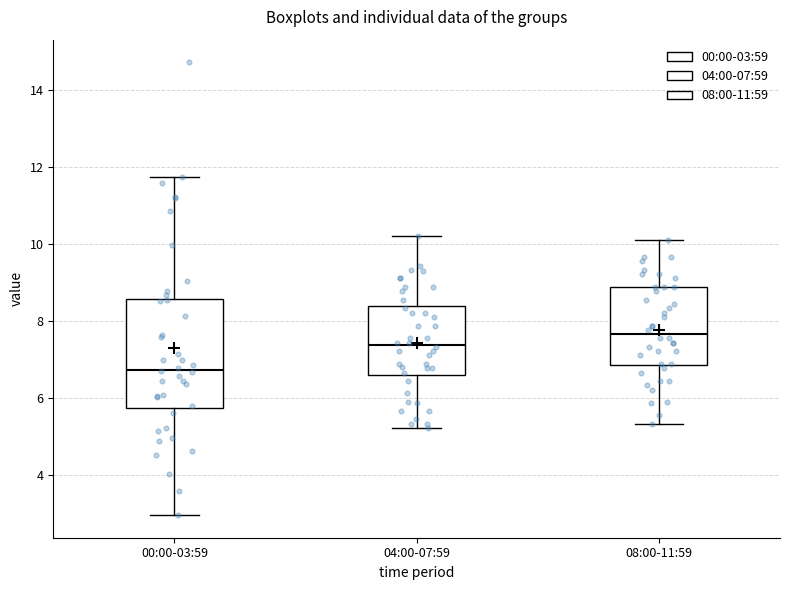

Where does the lower whisker of the box for 08:00-11:59 end on the y-axis? The values are not printed on the chart, so give them approximately, as read against the axis.

5.4